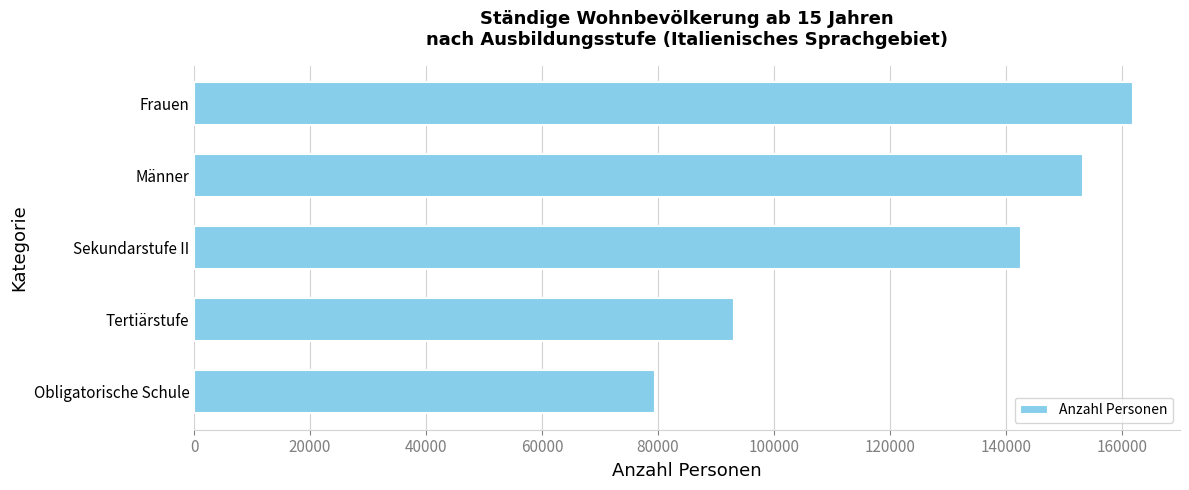

What is the difference between the values at Frauen and Obligatorische Schule?

82479.6